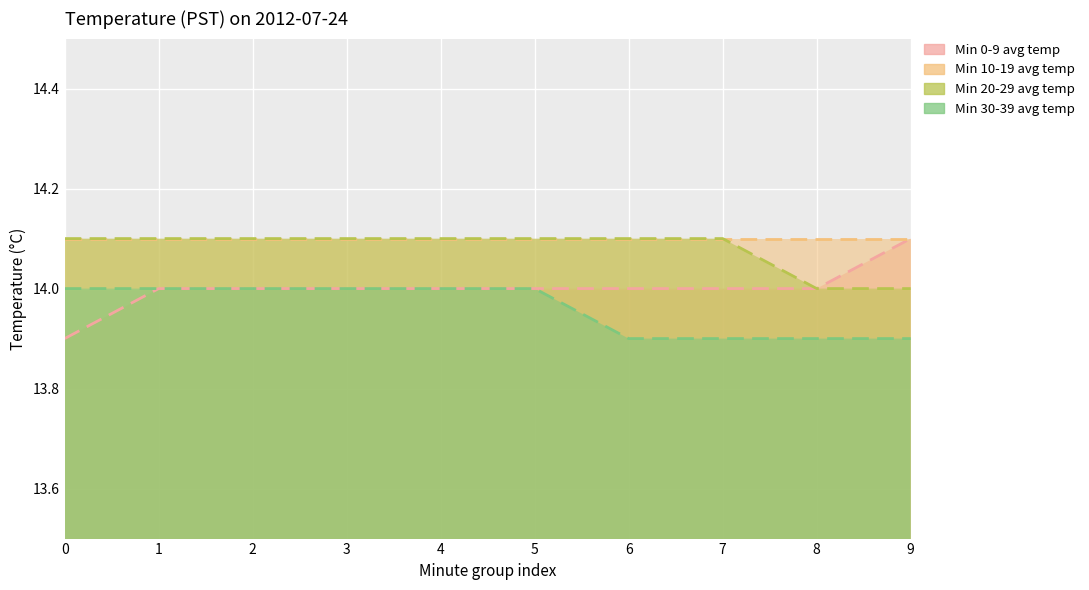

Which series has the largest range (max minus min)?

Min 0-9 avg temp